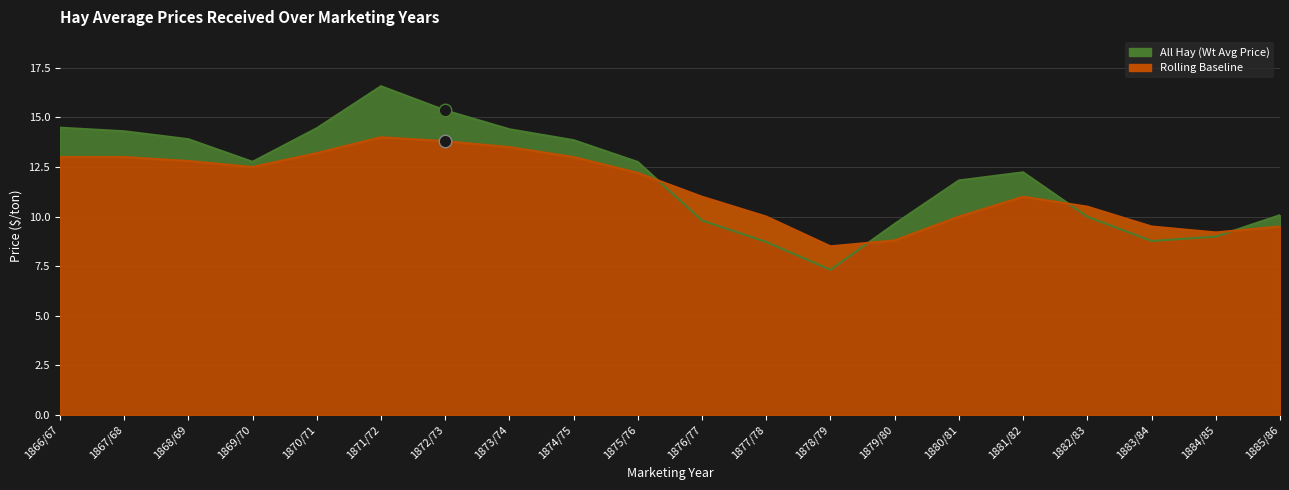

Between which two adjacent categories do Rolling Baseline and All Hay (Wt Avg Price) first intersect?

1875/76 and 1876/77